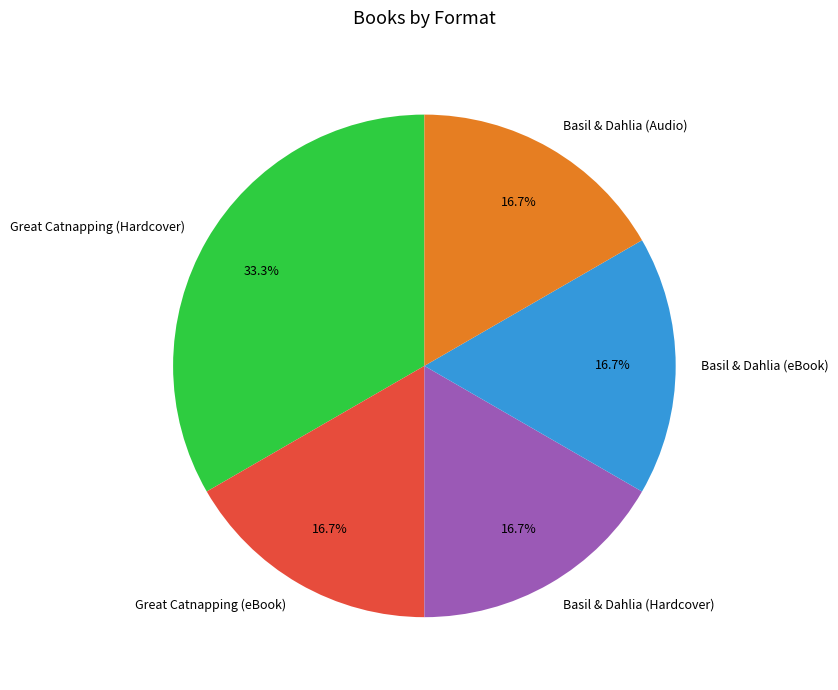

How many slices are in this pie chart?

5